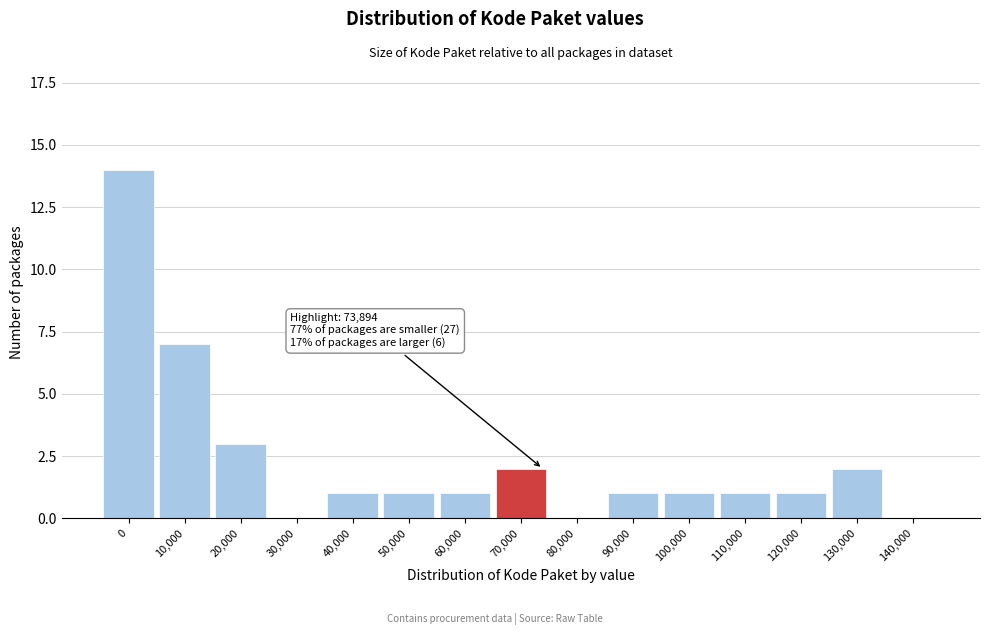

Reading left to right, what are all the values shown in this chart?

0=14	10,000=7	20,000=3	30,000=0	40,000=1	50,000=1	60,000=1	70,000=2	80,000=0	90,000=1	100,000=1	110,000=1	120,000=1	130,000=2	140,000=0